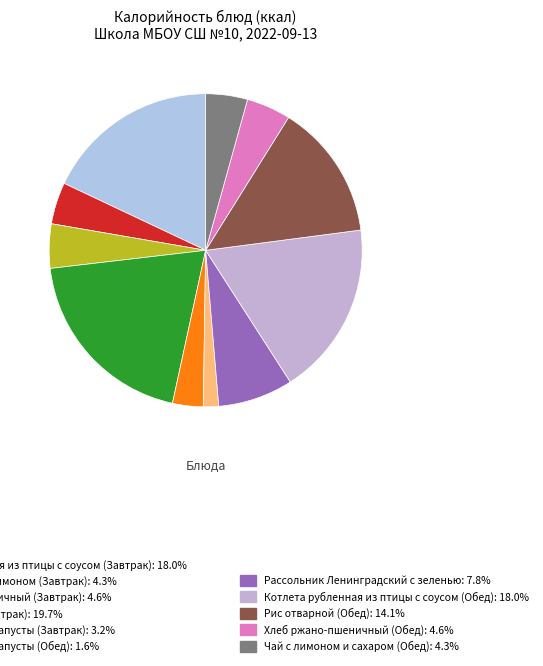

Which category has the biggest portion of the pie?

Рис отварной (Завтрак)